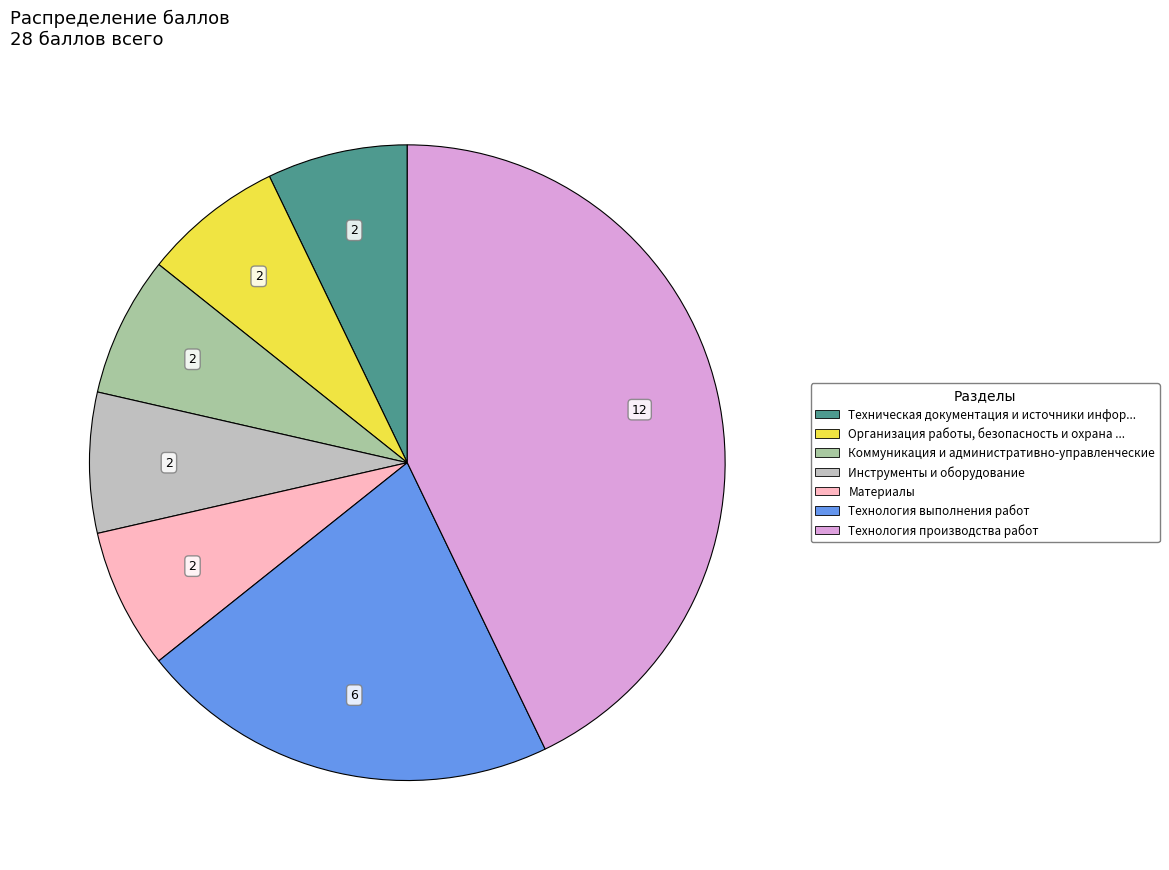

Does any single category account for the majority?

No